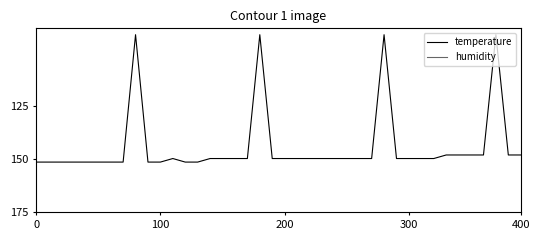

Which series has the widest spread of values?

temperature